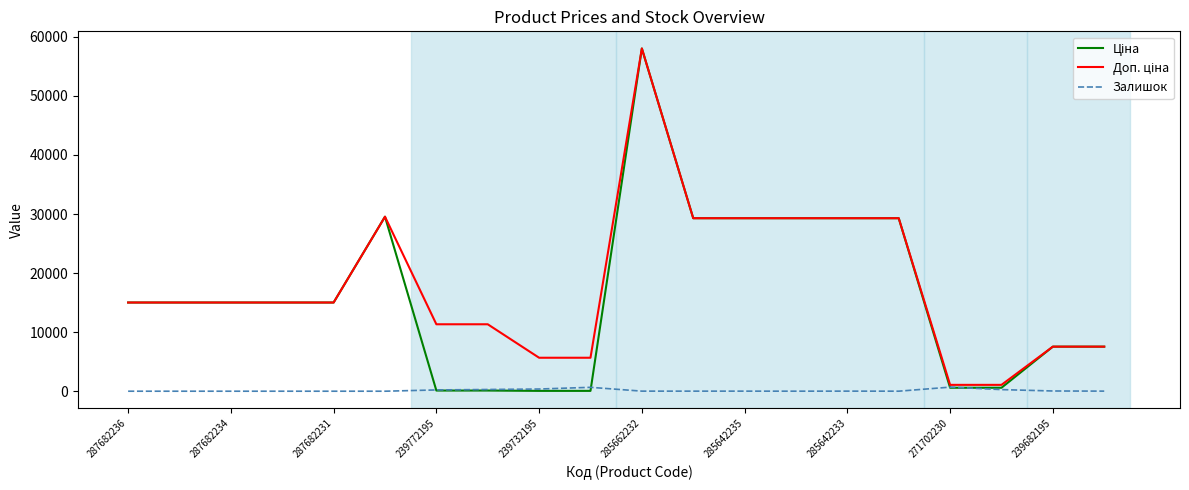

What is the greatest value displayed?

58037.0